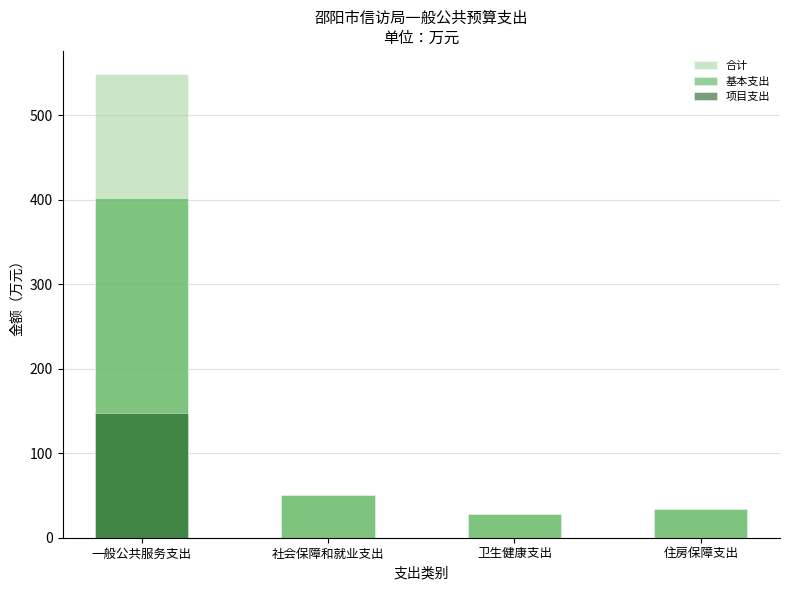

Rank the series by their average value, from lowest to highest.

项目支出, 基本支出, 合计